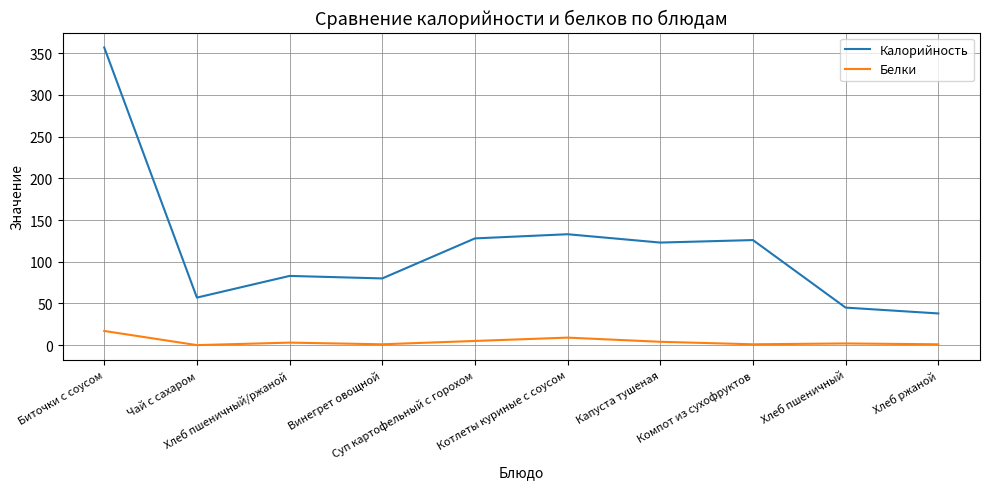

True or false: Белки and Калорийность cross at least once.

False